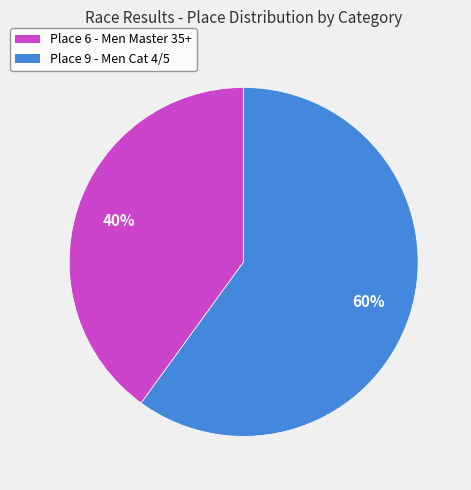

Rank the categories by value from lowest to highest.

Place 6 - Men Master 35+, Place 9 - Men Cat 4/5